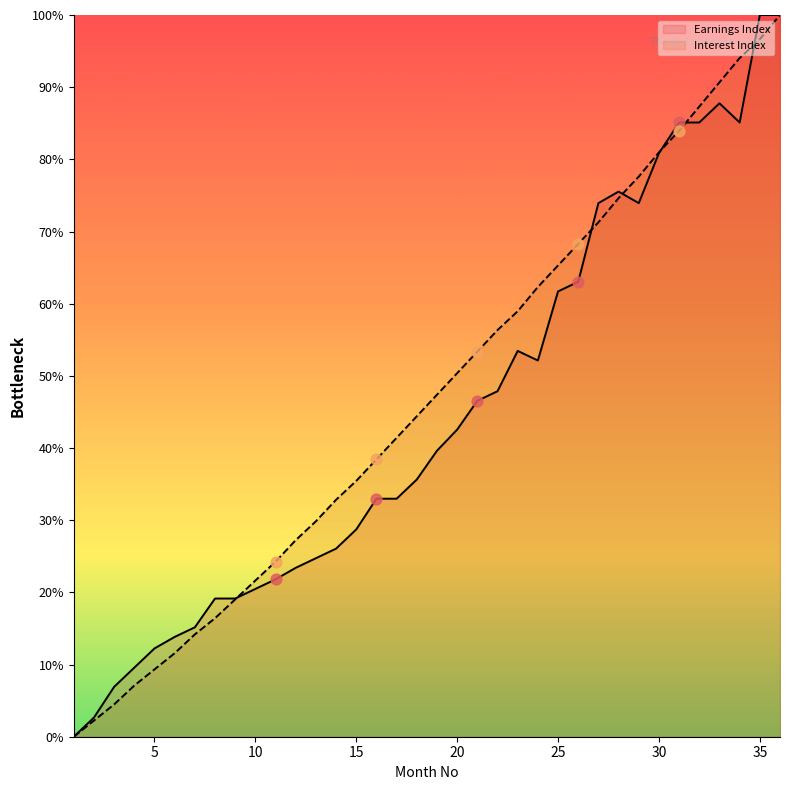

Is the value of Earnings Index at 0 greater than the value of Interest Index at 22?

No